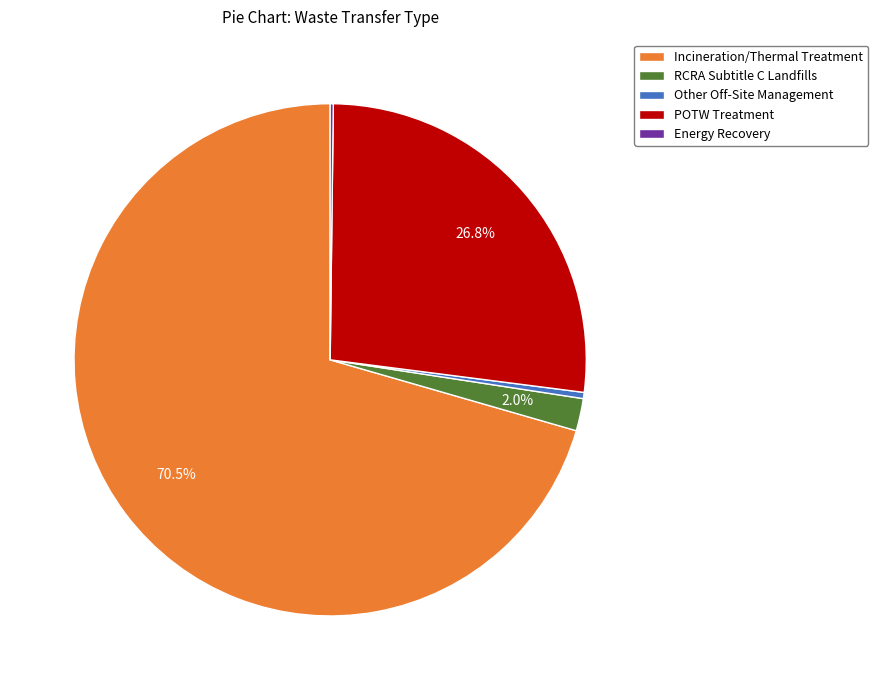

To the nearest percent, what is the difference between the largest and smallest slice percentages?

70%